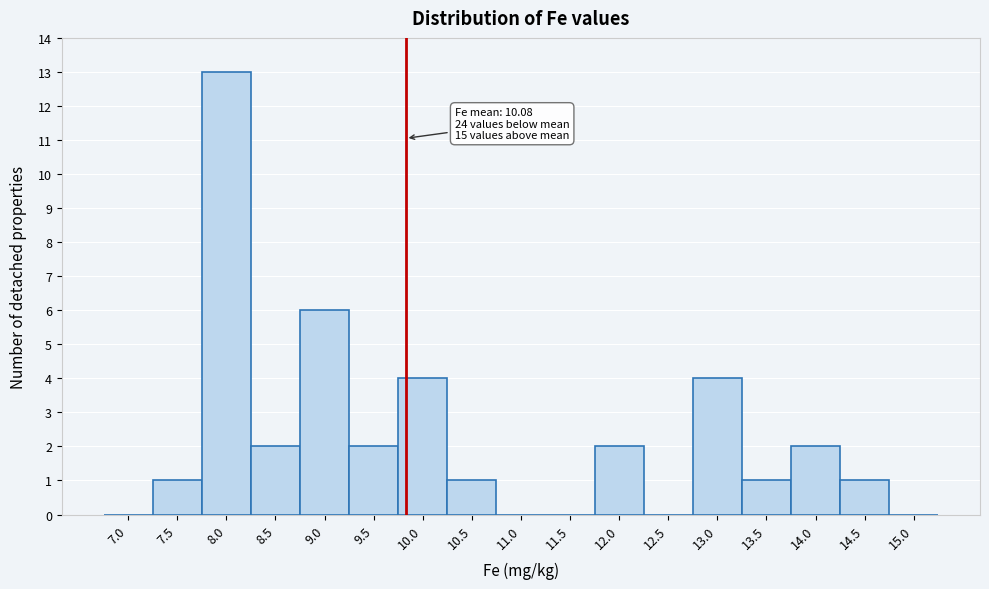

Reading left to right, list all the values displayed in this chart.

7.0=0	7.5=1	8.0=13	8.5=2	9.0=6	9.5=2	10.0=4	10.5=1	11.0=0	11.5=0	12.0=2	12.5=0	13.0=4	13.5=1	14.0=2	14.5=1	15.0=0